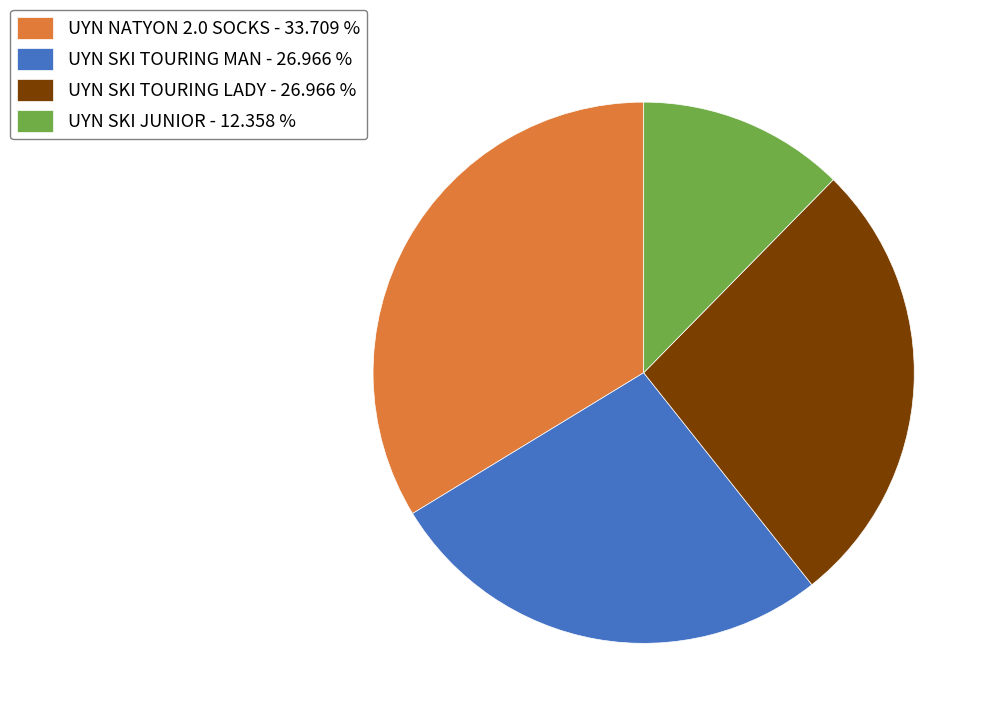

Combined, do UYN SKI TOURING LADY and UYN NATYON 2.0 SOCKS account for over 50%?

Yes